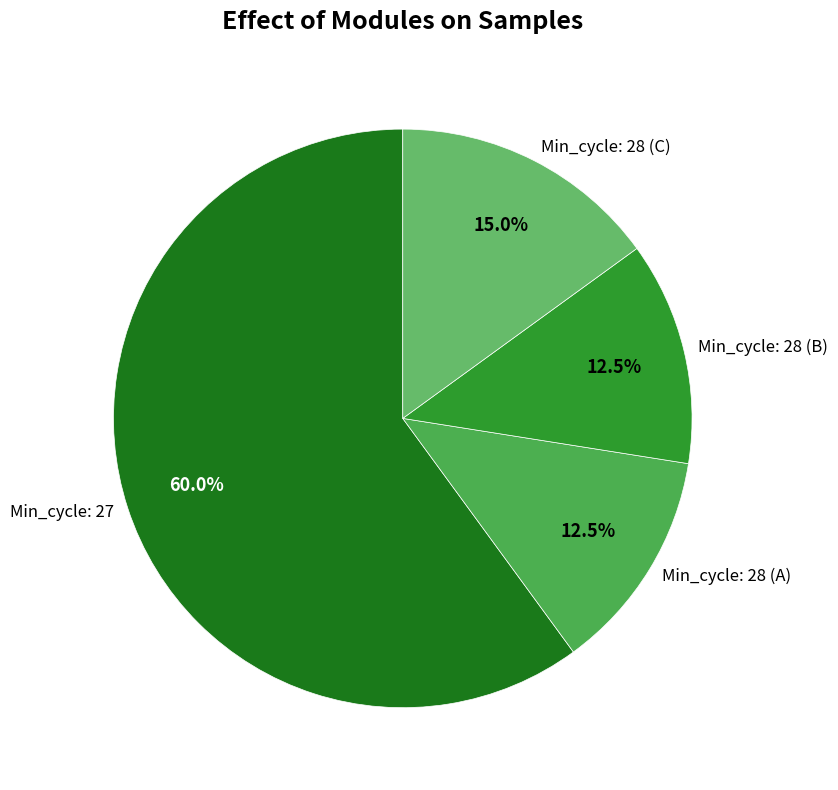

What is the largest slice in the pie chart?

Min_cycle: 27